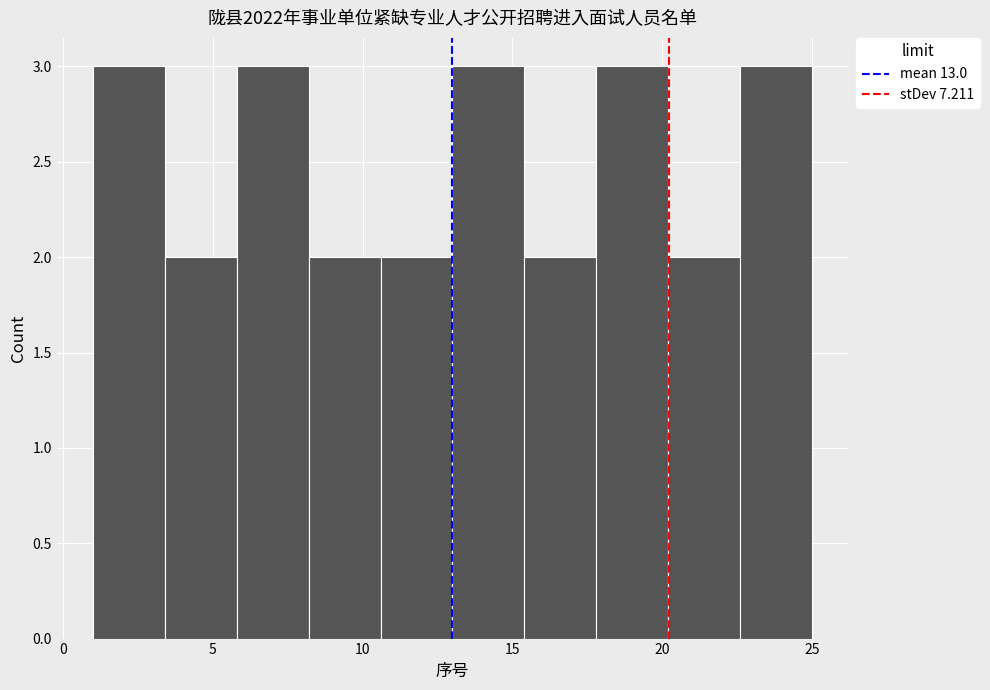

Reading left to right, list every bar in this chart as the range it spans on the x-axis followed by its height. Neither the bar edges nor the heights are printed on the chart, so give them approximately, as read against the axes.

1.0 to 3.4: 3
3.4 to 5.8: 2
5.8 to 8.2: 3
8.2 to 10.6: 2
10.6 to 13.0: 2
13.0 to 15.4: 3
15.4 to 17.8: 2
17.8 to 20.2: 3
20.2 to 22.6: 2
22.6 to 25.0: 3